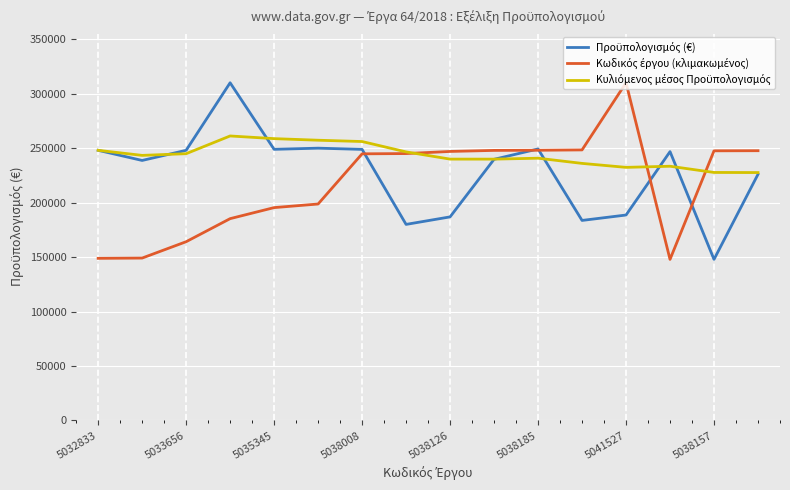

What is the minimum value shown in the chart?

147888.6